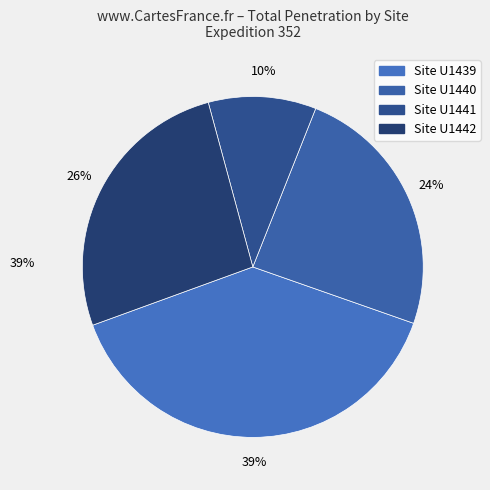

Which slice is the largest?

Site U1439